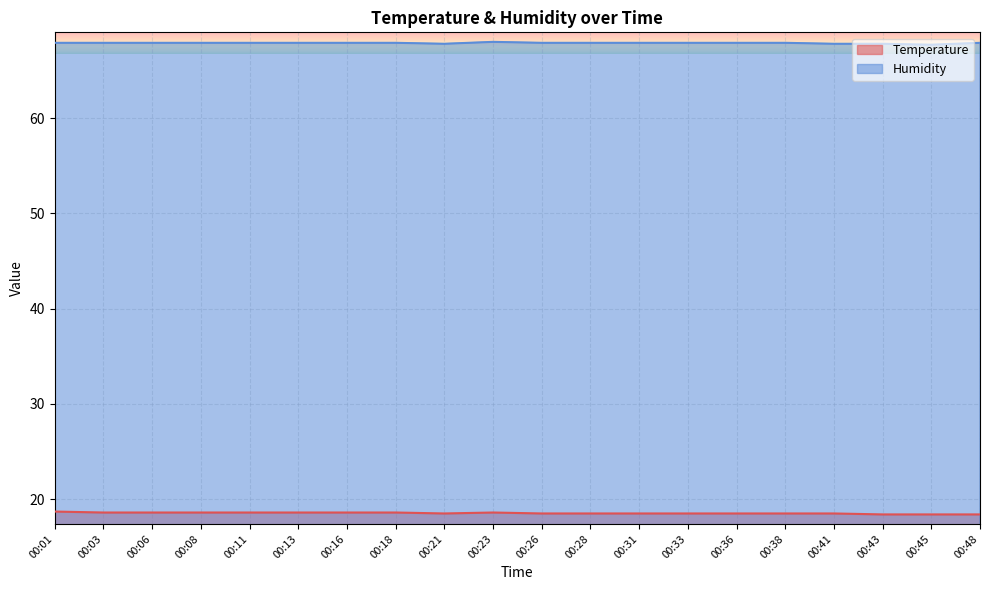

What is the sum of all Temperature values?

370.7